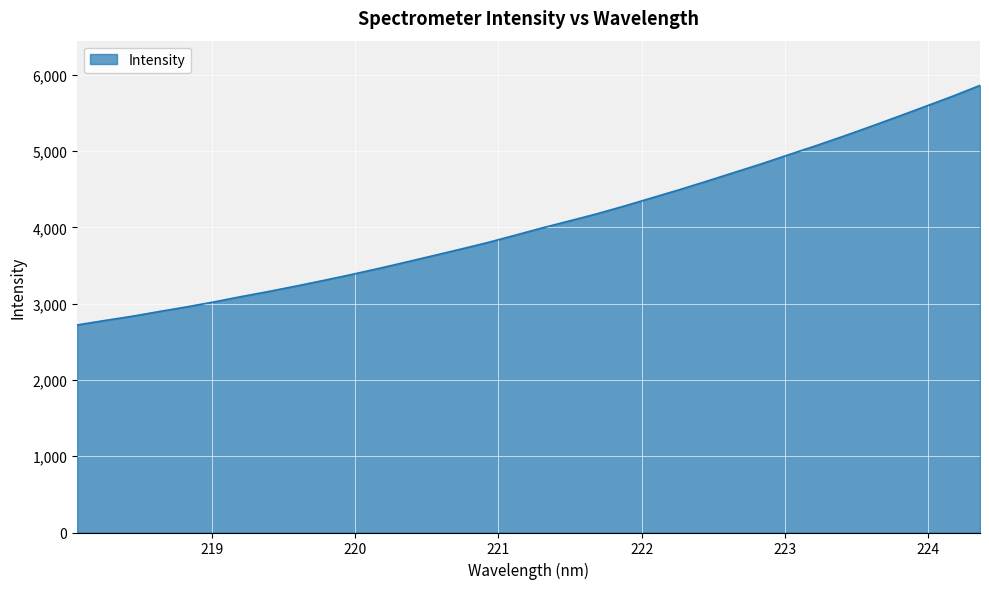

What is the difference between the maximum and minimum values?

3141.2